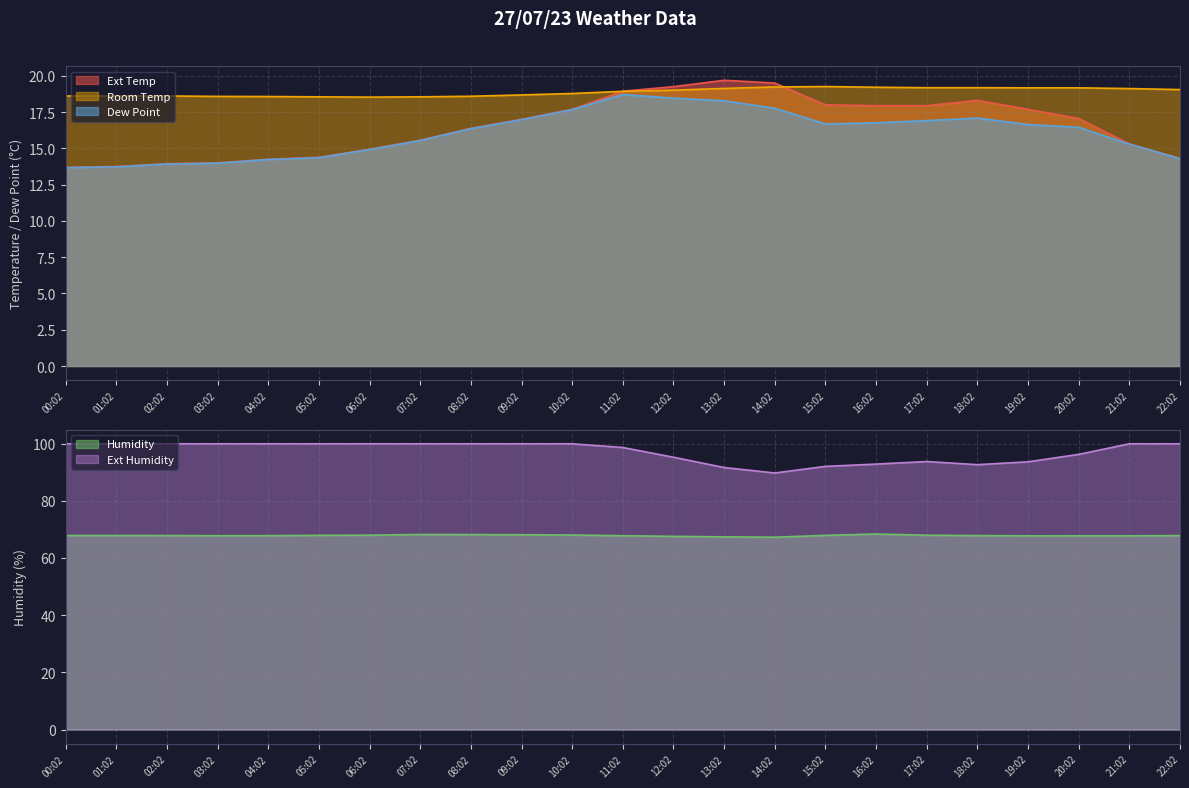

Does the chart have visible grid lines?

Yes